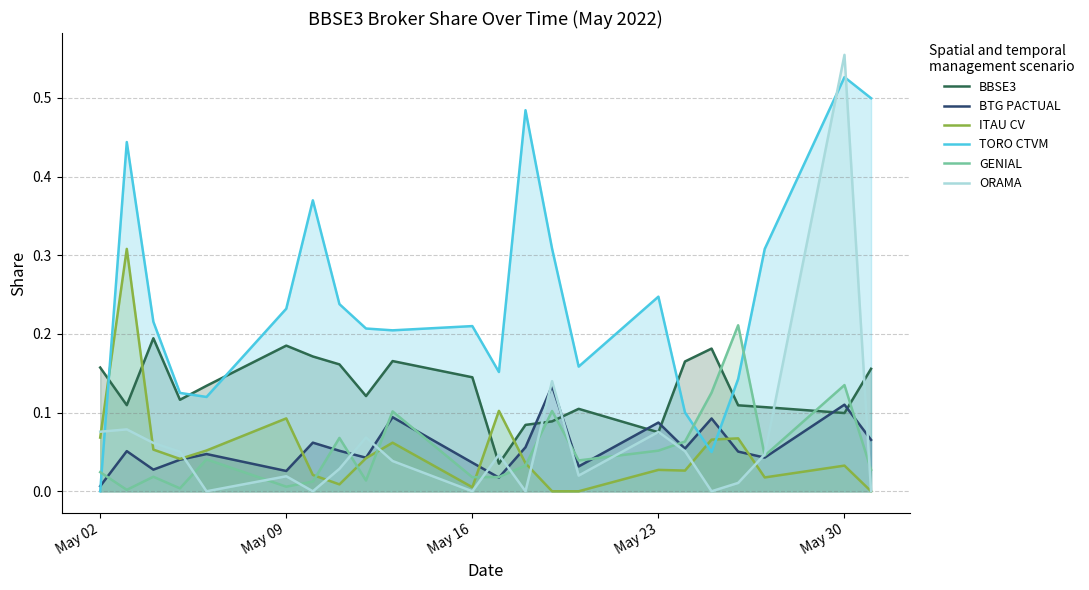

Which series has the widest spread of values?

ORAMA